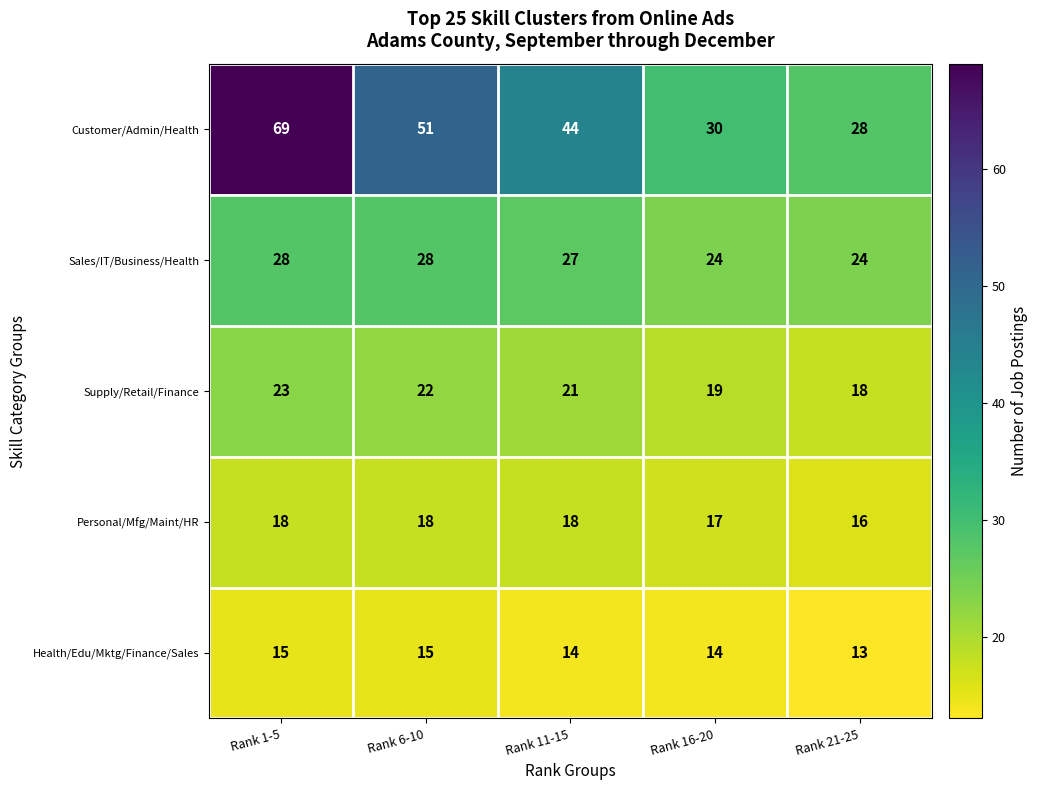

Which series changed the most between Rank 16-20 and Rank 21-25?

Customer/Admin/Health